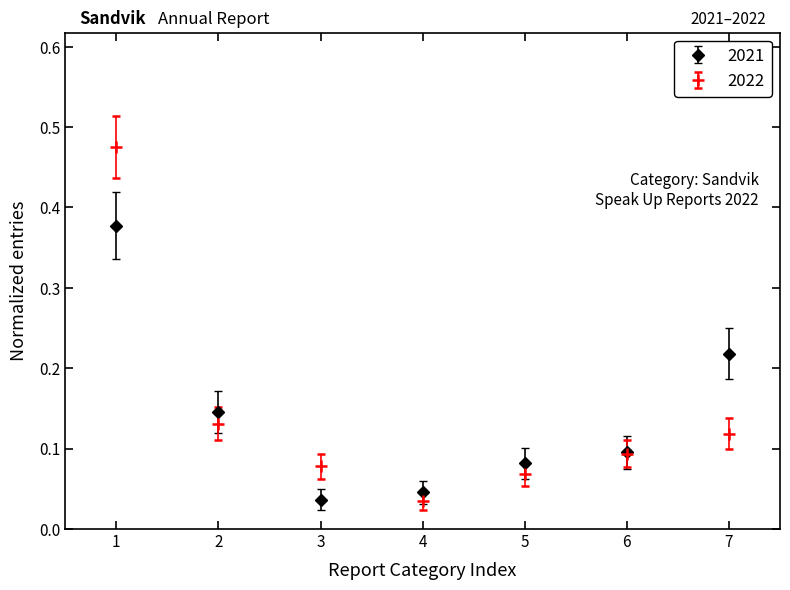

Which series changed the most between 2 and 4?

2021